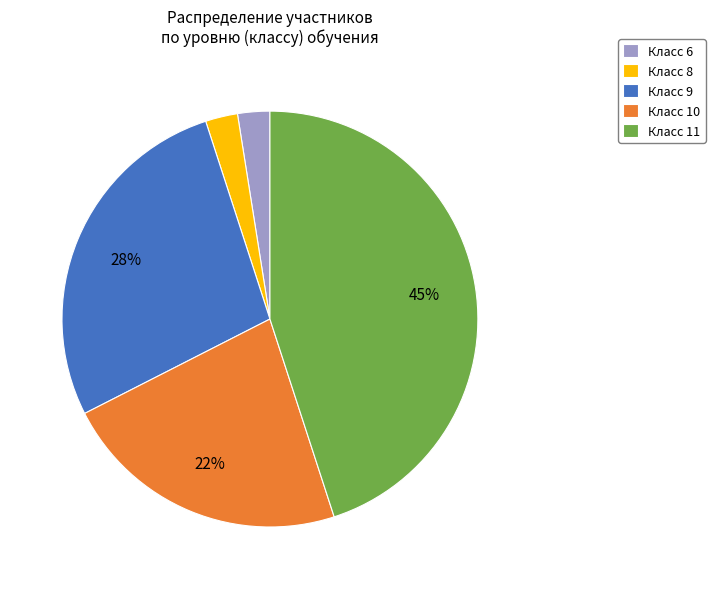

Which slice is the largest?

Класс 11